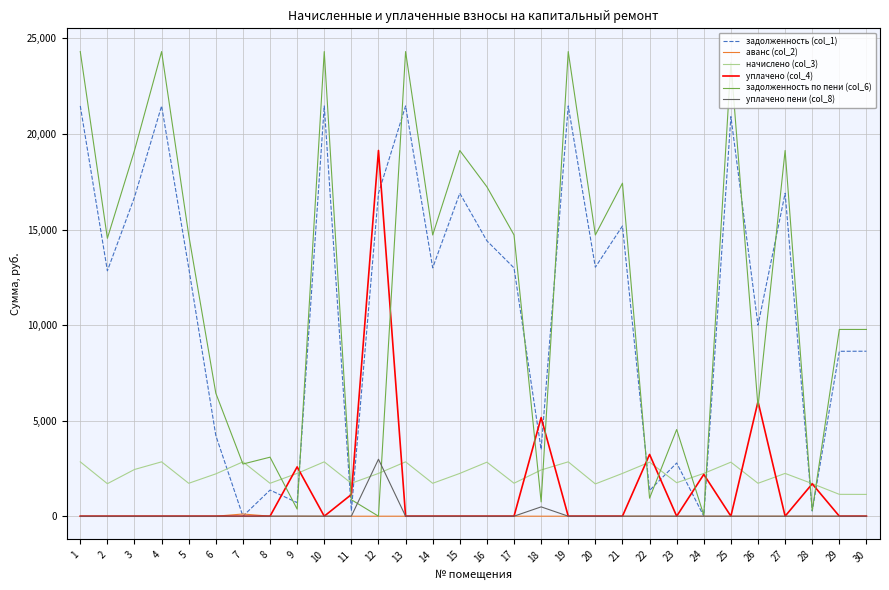

Which series has the largest range (max minus min)?

задолженность по пени (col_6)